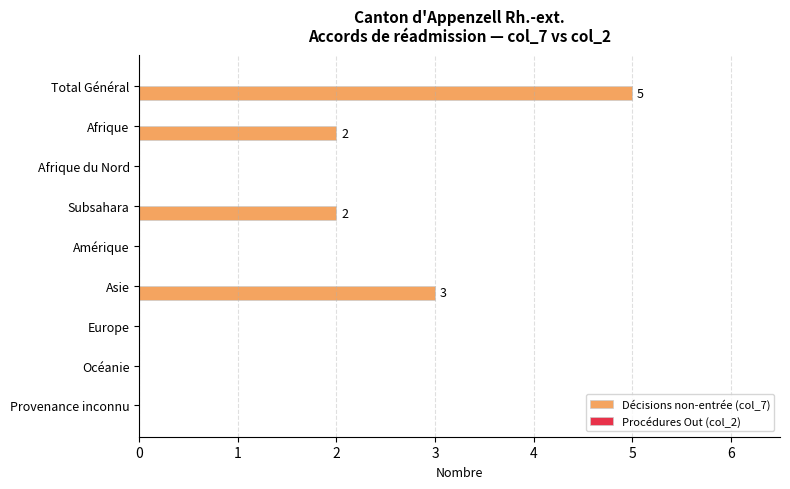

Read the value at Asie.

3